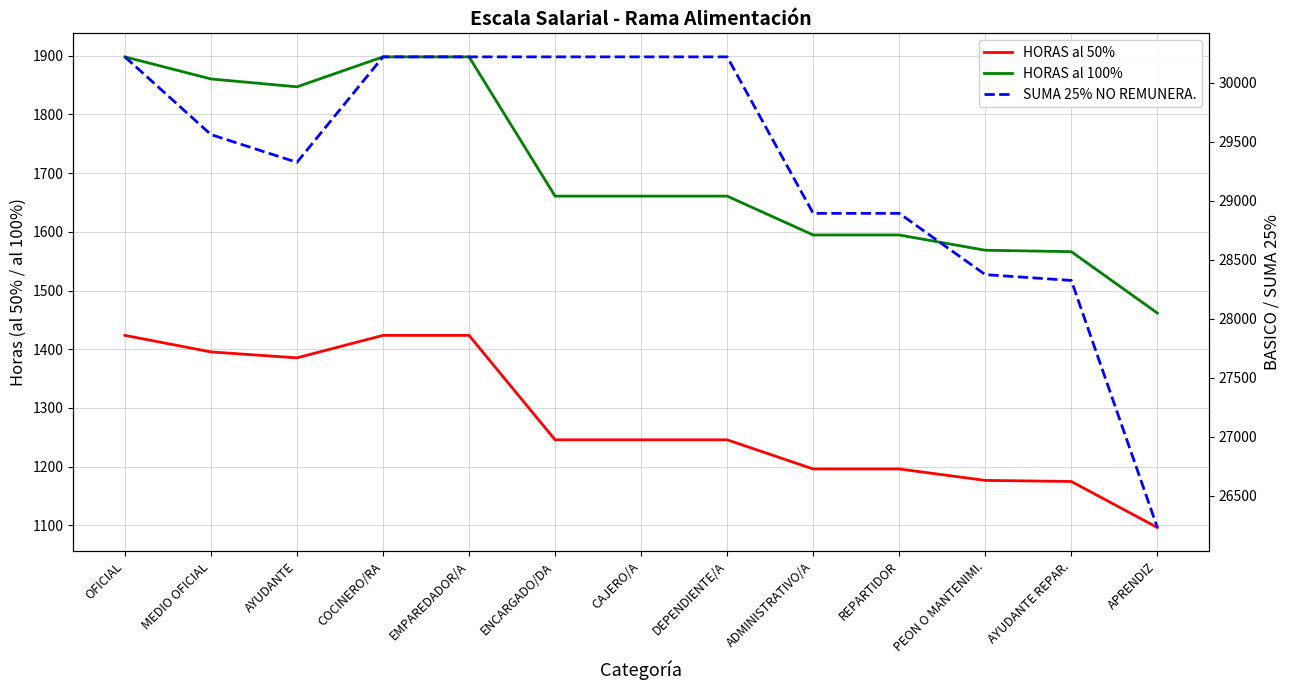

At which category does the chart reach its minimum across all series?

APRENDIZ